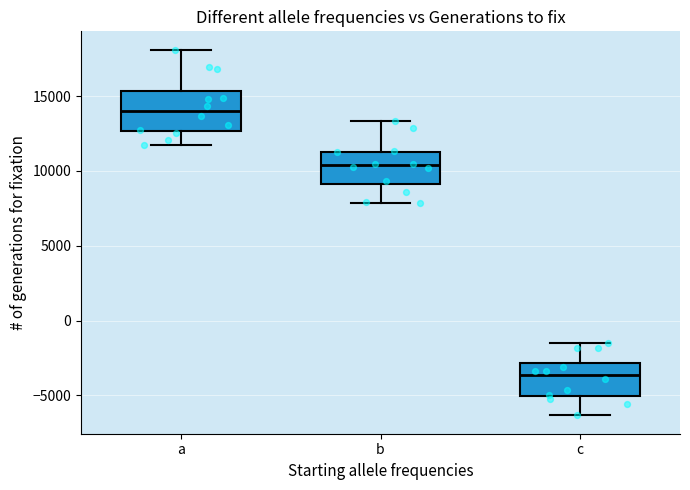

Which box has the highest median line?

a